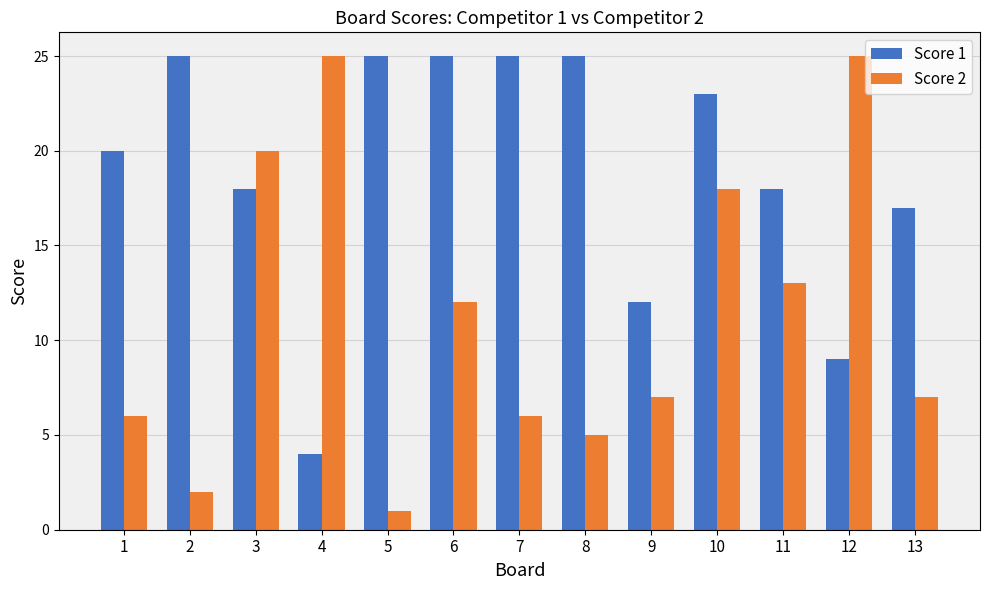

What is the value of the Score 1 bar at the 1st from the left?

20